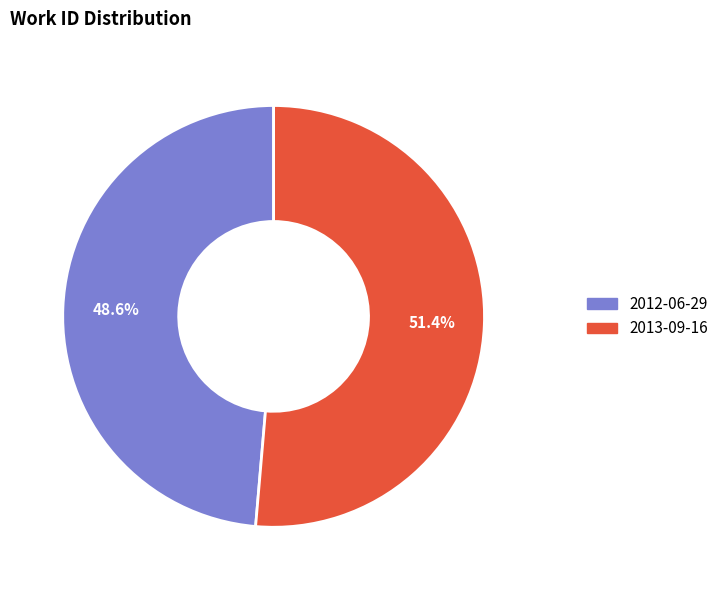

Combined, do 2012-06-29 and 2013-09-16 account for over 50%?

Yes